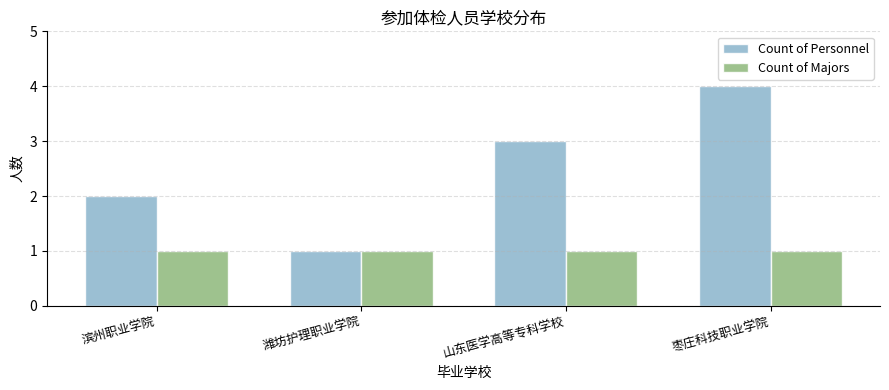

Which series has the largest range (max minus min)?

Count of Personnel